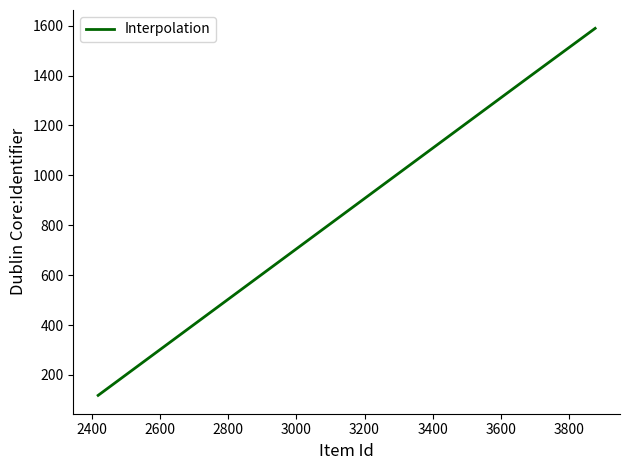

What is the sum of all values?

3102